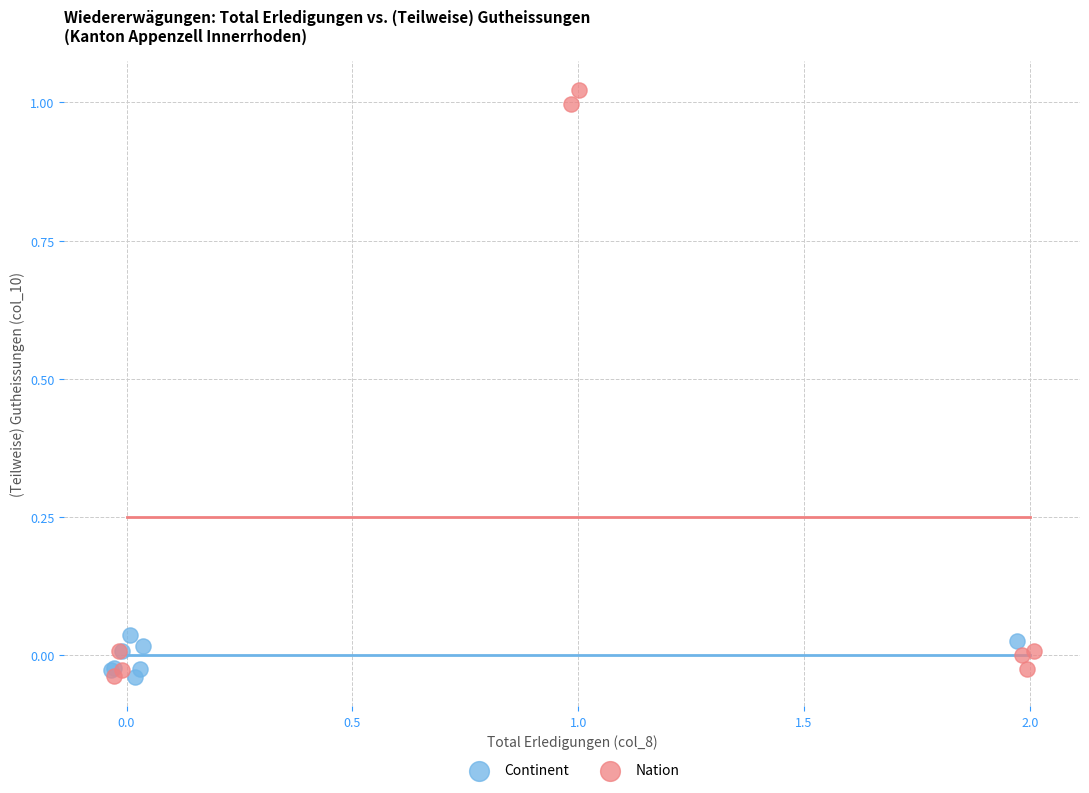

Which series has the largest Y range (max minus min)?

Nation